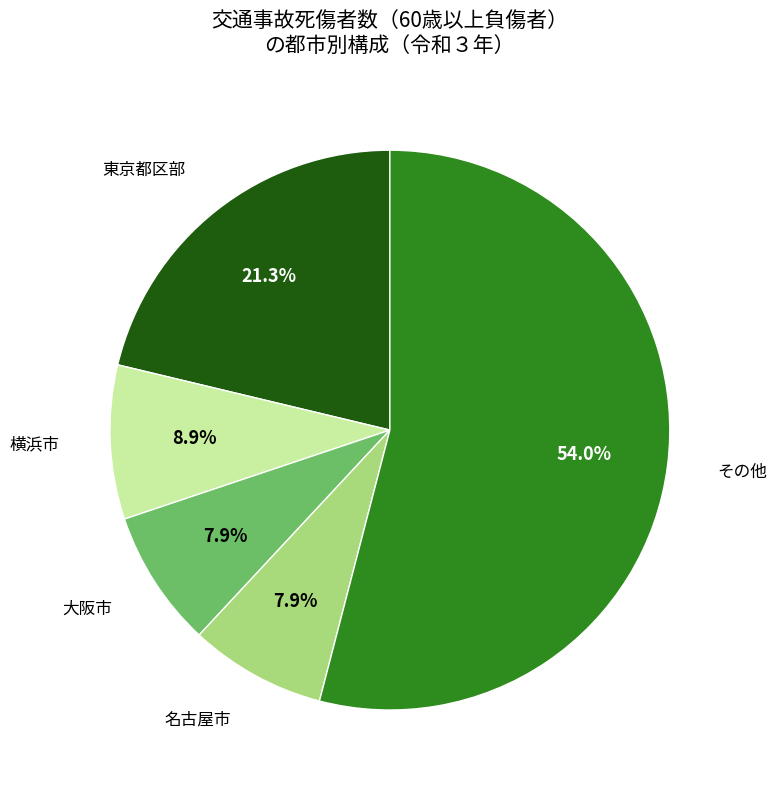

What is the ratio of the value at 東京都区部 to the value at 横浜市?

2.4